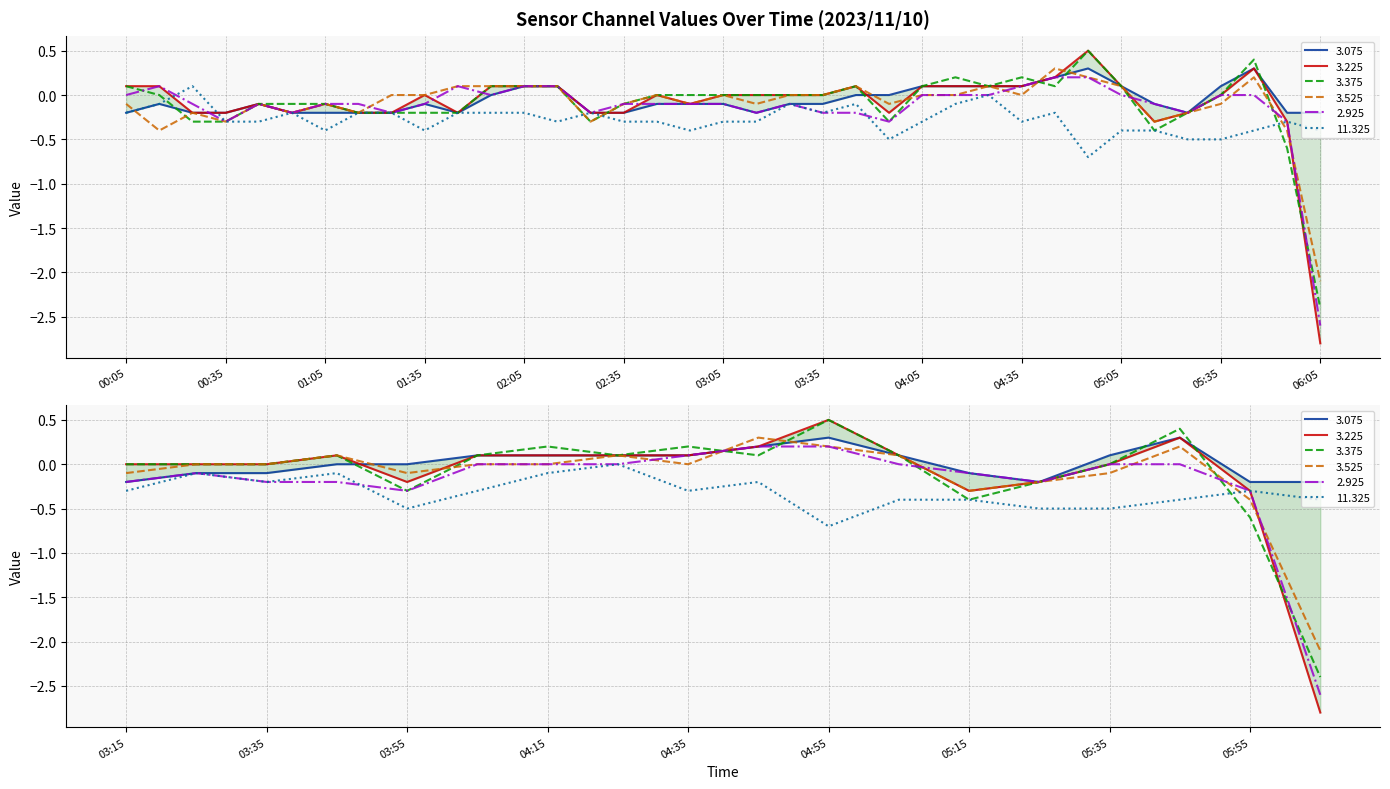

What is the sum of the 3.225 values at 02:55 and 05:35?

-0.1